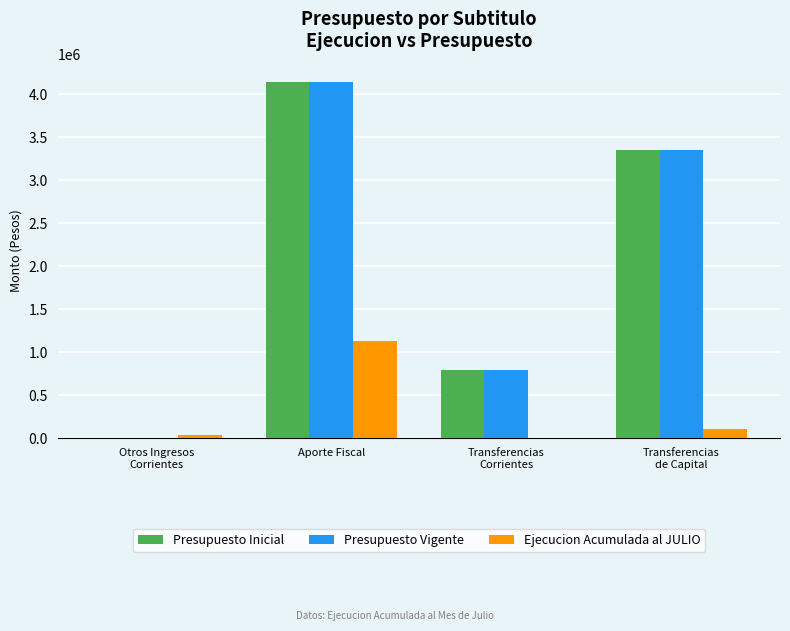

What is the sum of all Presupuesto Inicial values?

8292940